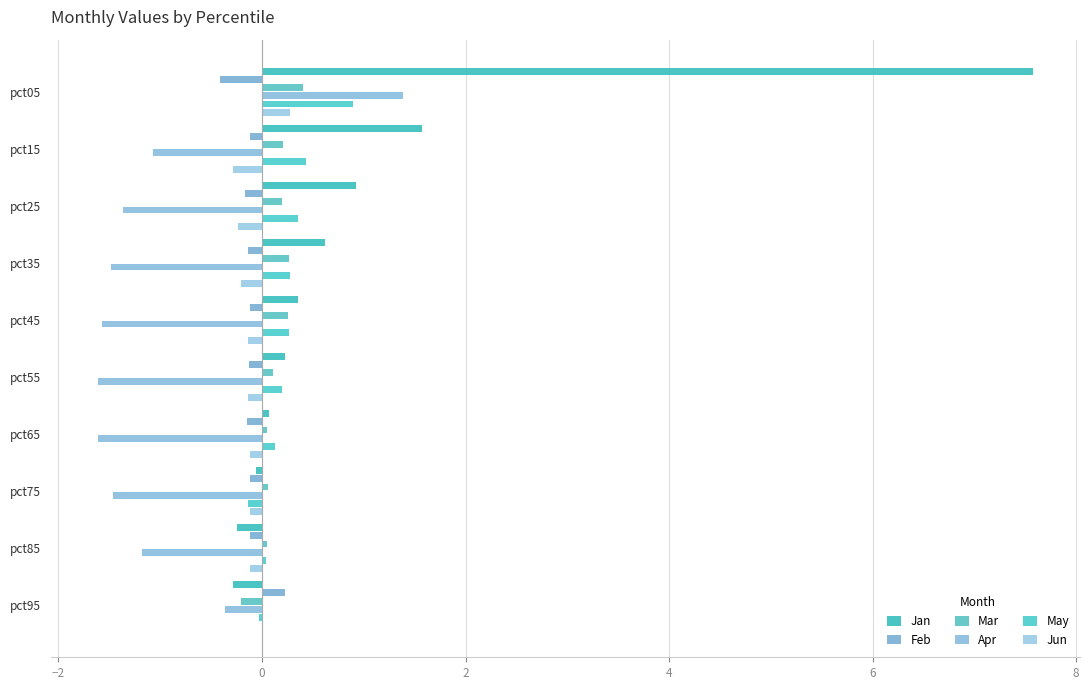

What is the highest value of the May series?

0.9